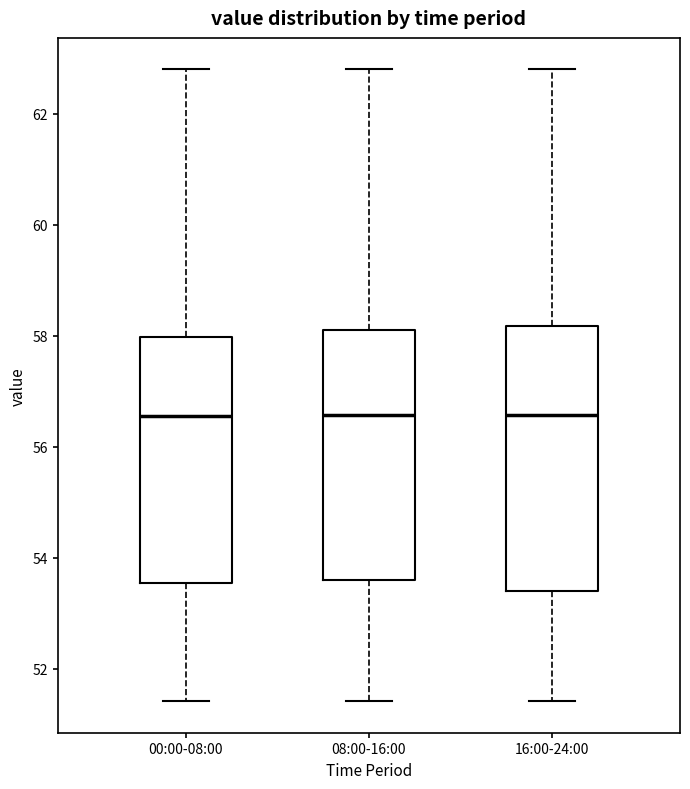

Which box is the tallest, from its lower edge to its upper edge?

16:00-24:00